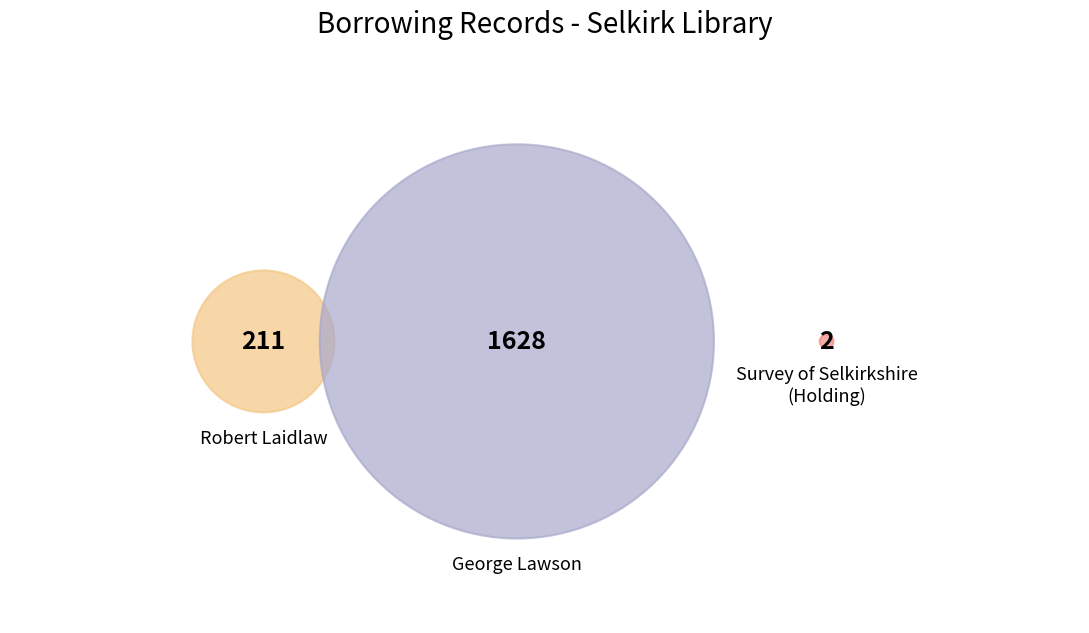

Is the sum of 13 and 13 greater than half?

Yes